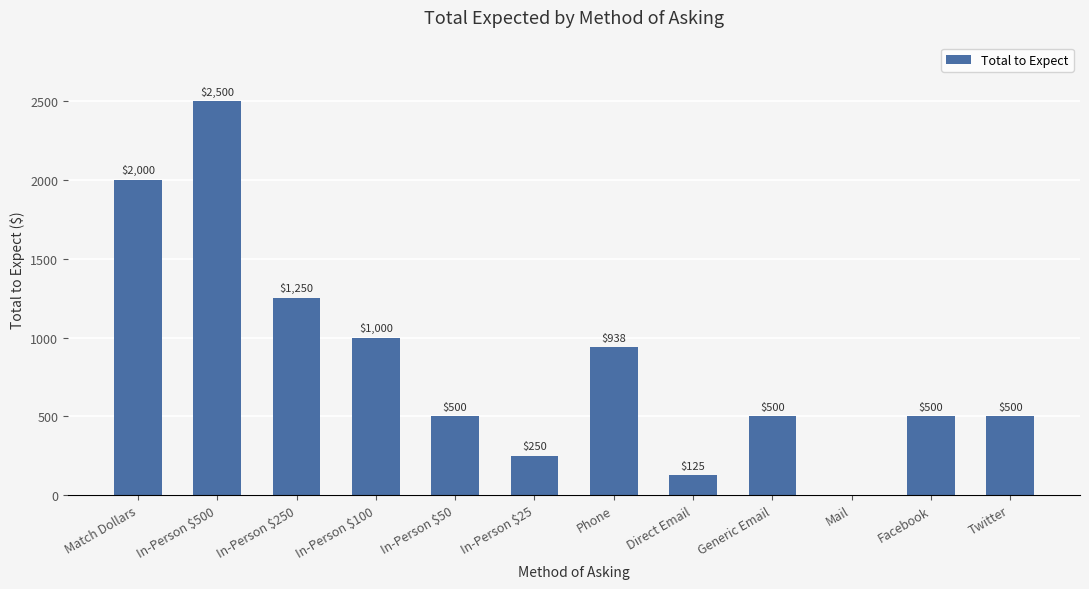

Is it true that the value at Match Dollars is 2000.0?

True